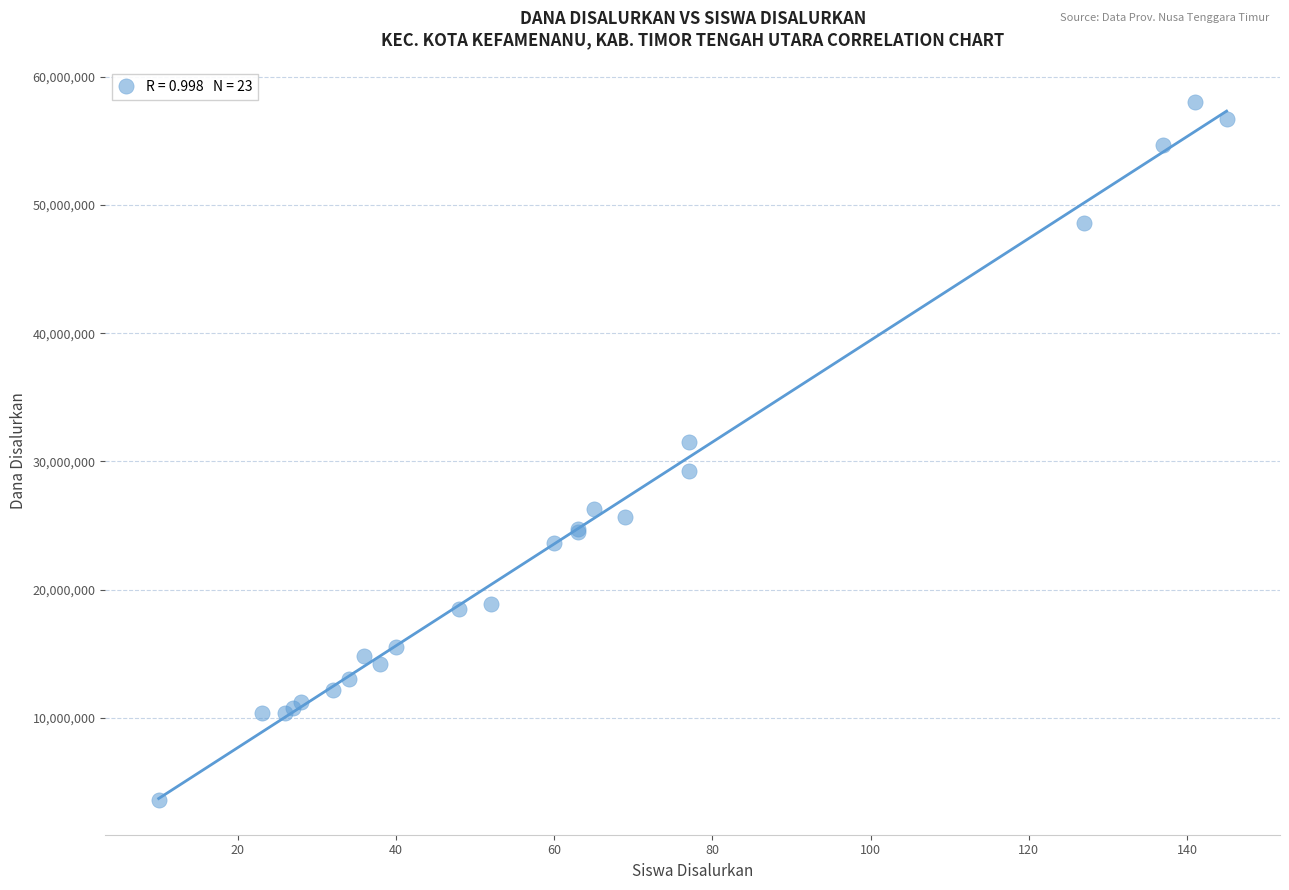

What Y value in the scatter plot is closest to 30825000?

31500000